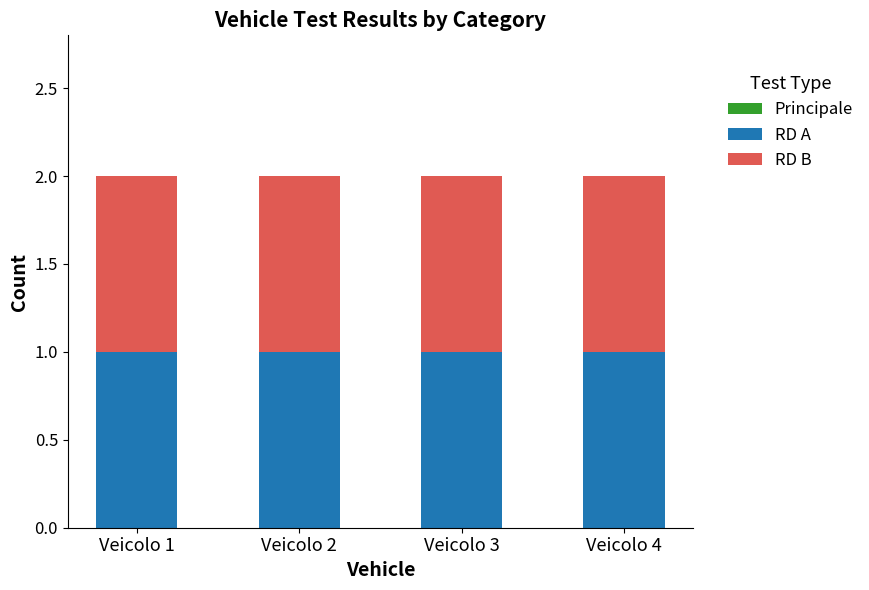

What is the value of the RD A bar at the 2nd from the left?

1